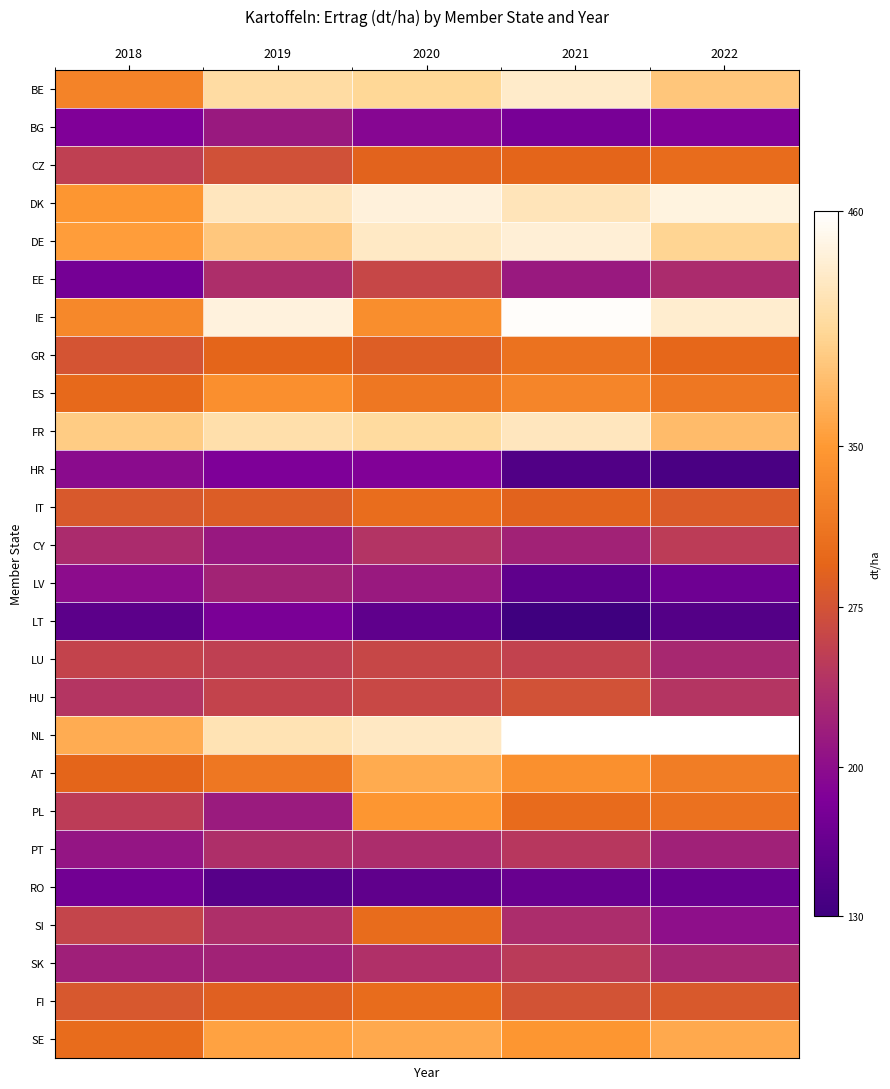

How many data points does each series have?

5